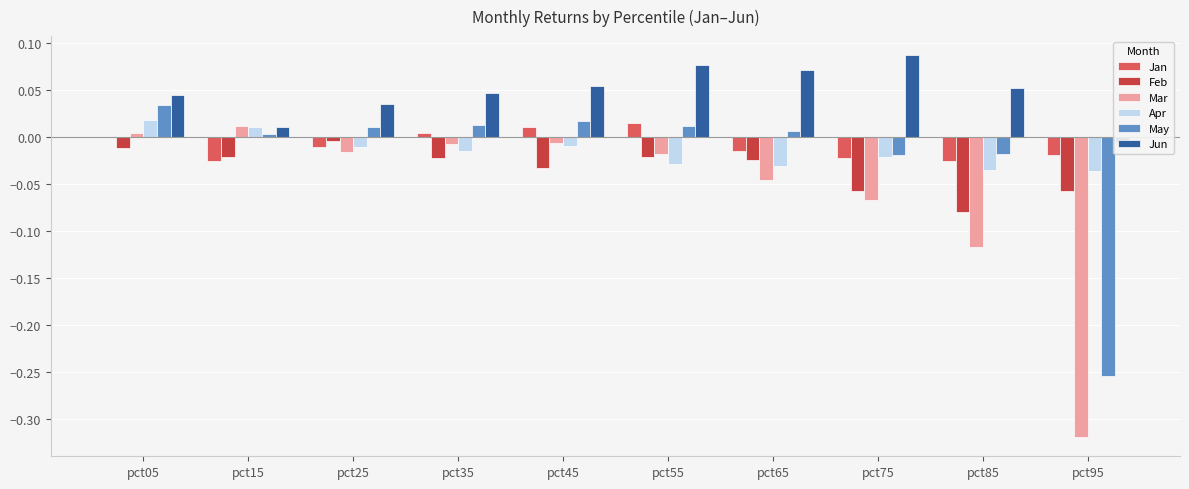

The Jan series shows -0.0 at pct65. True or false?

False